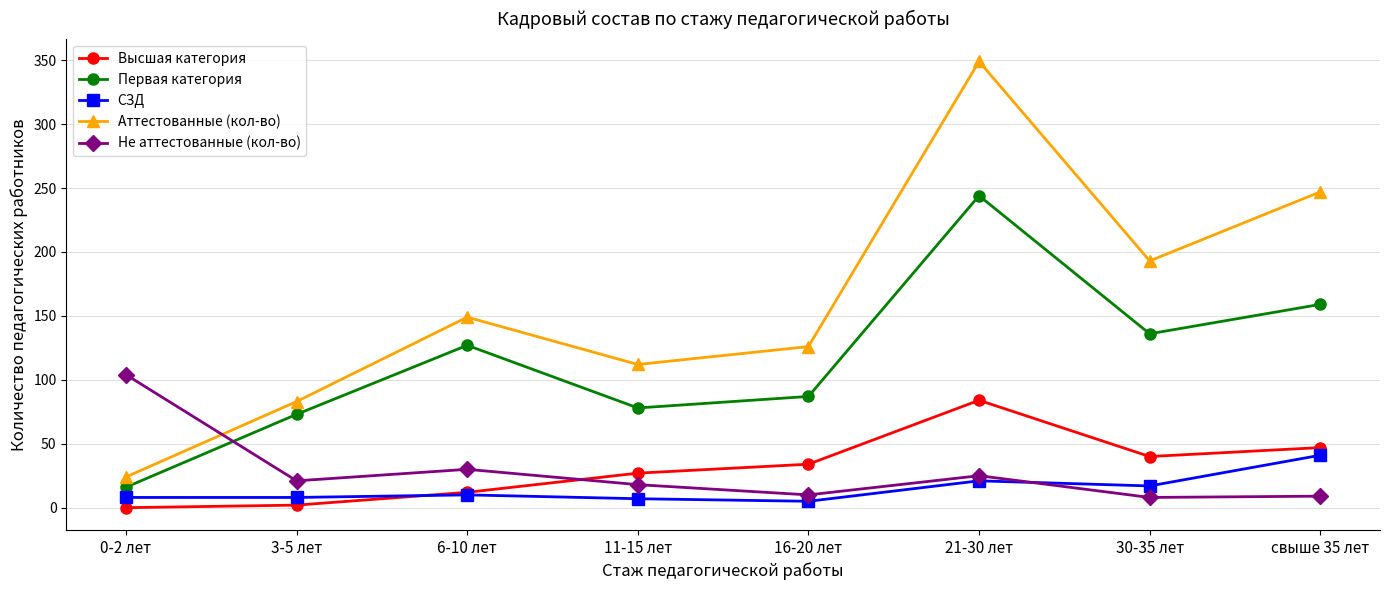

True or false: СЗД has a value of 5 at 16-20 лет.

True